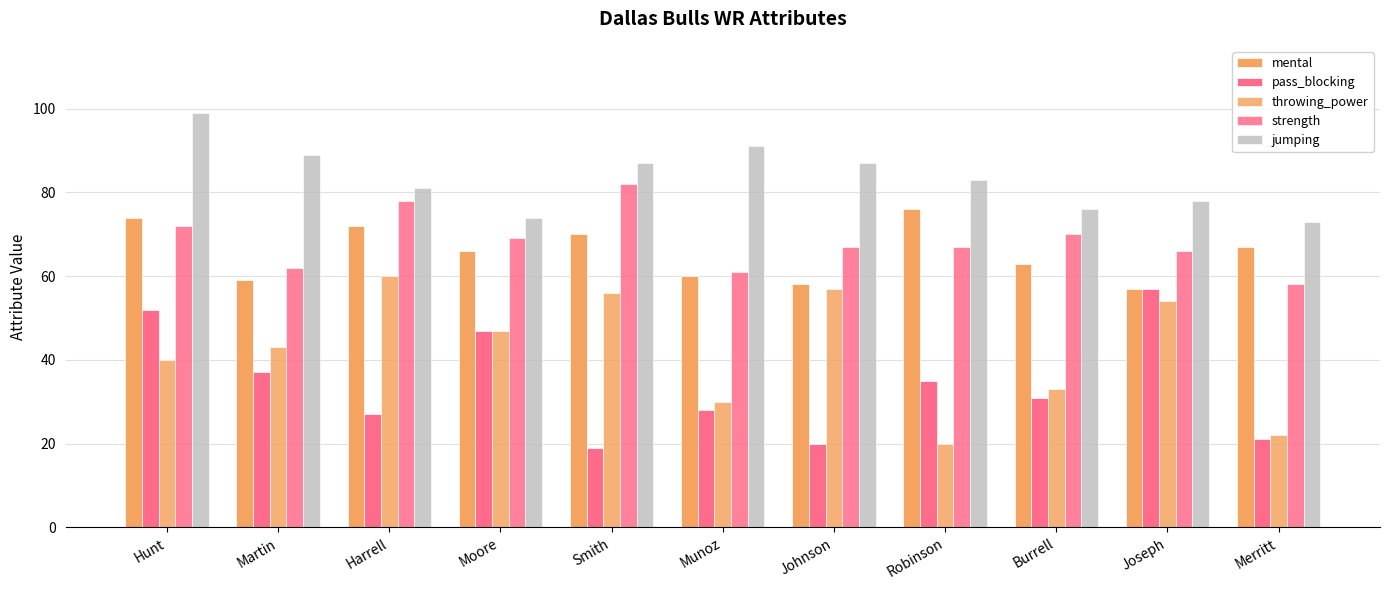

At which label does strength first exceed 67?

Hunt